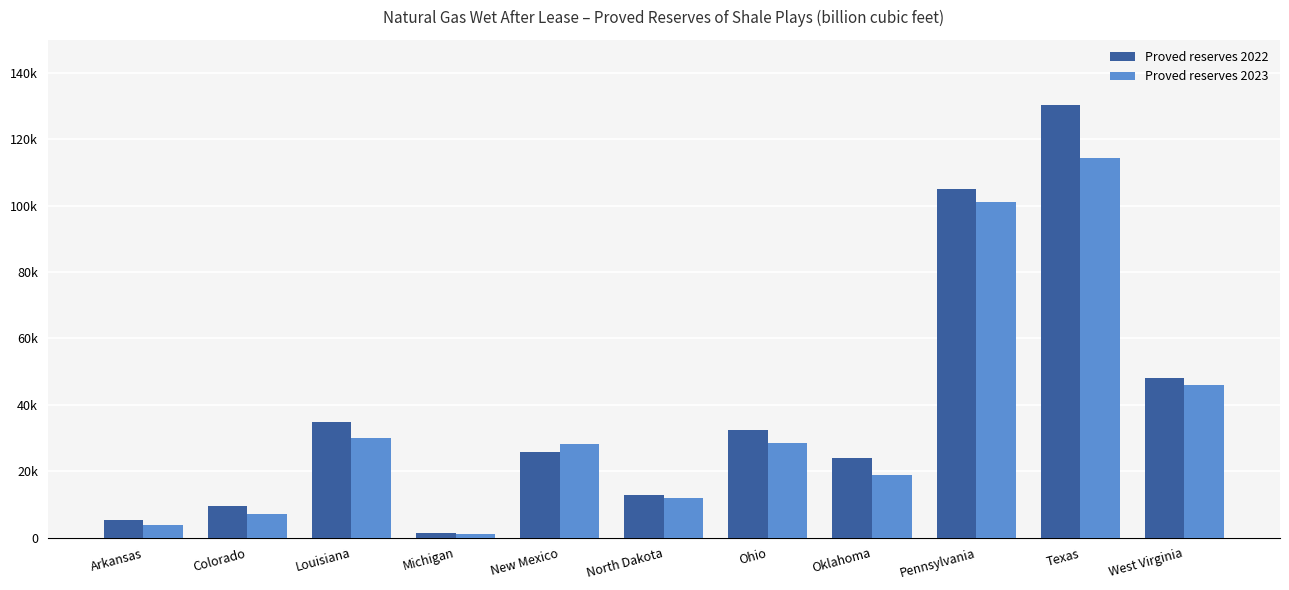

Are the bars horizontal?

No